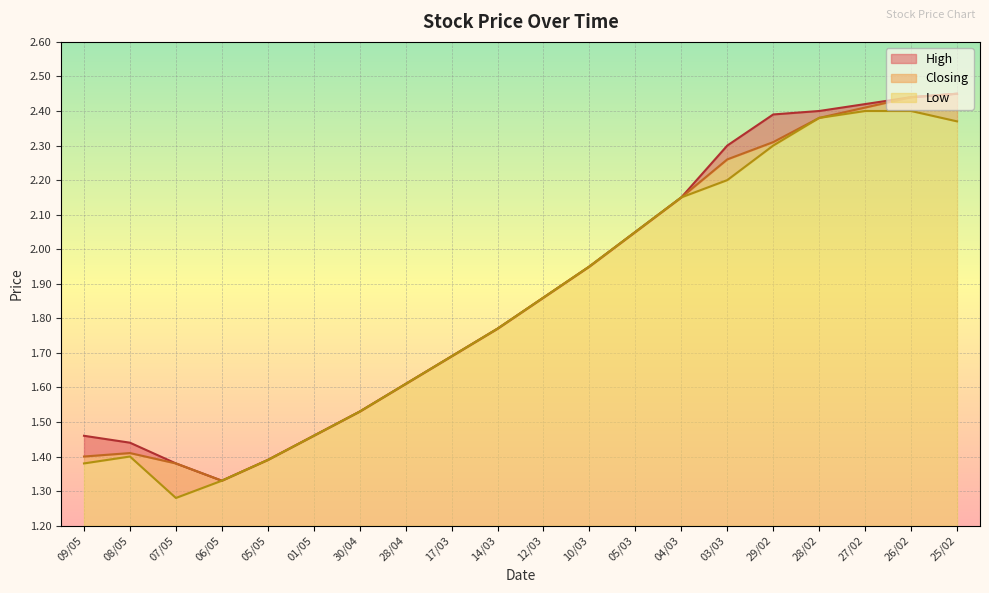

The value of High at 17/03 is 1.7. True or false?

True